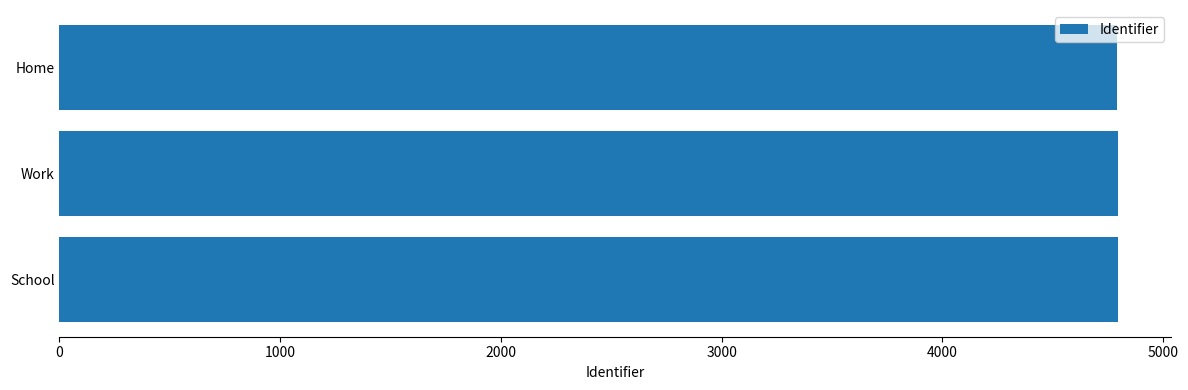

Approximately how many times larger is the value at Work compared to School?

1.0